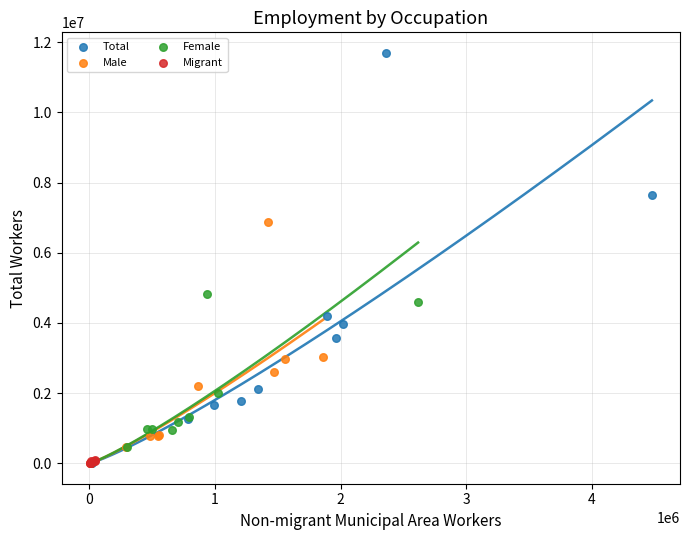

Which series has the widest spread of Y values?

Total